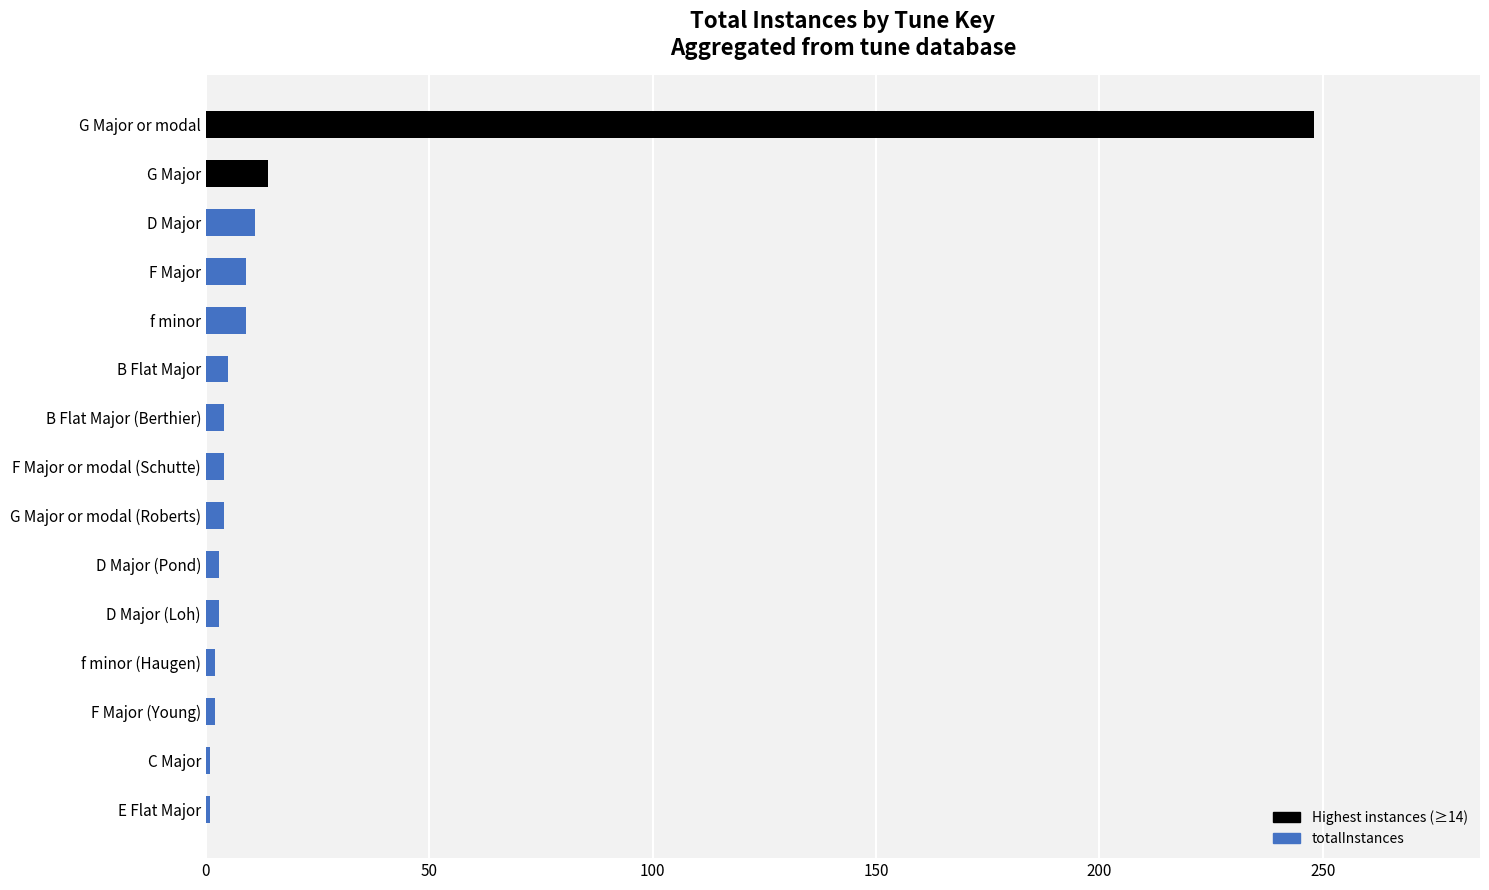

What is the sum of all values?

320